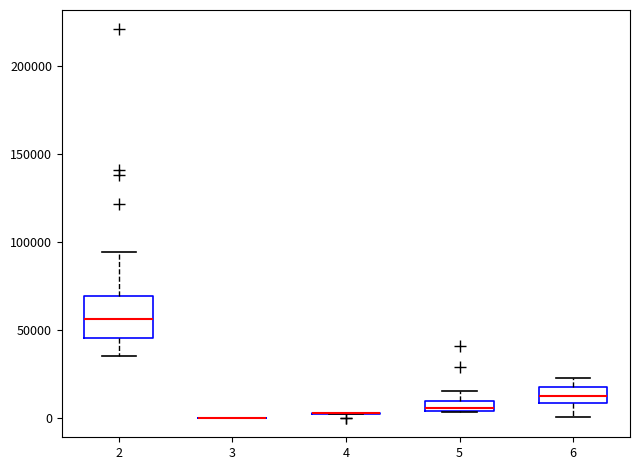

Which box is the tallest, from its lower edge to its upper edge?

2